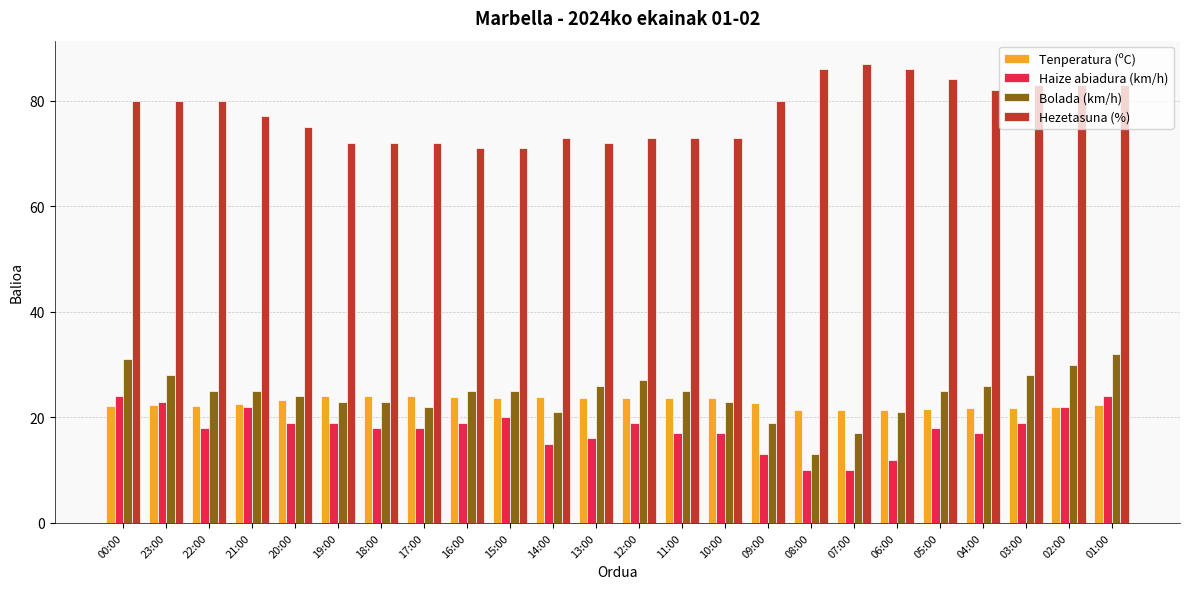

Does the chart contain stacked bars?

No